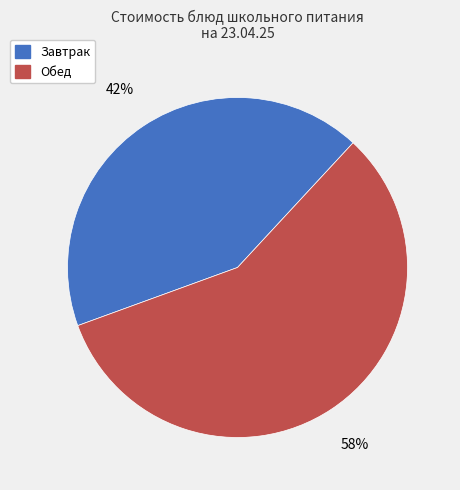

Is there a majority slice in this chart?

Yes